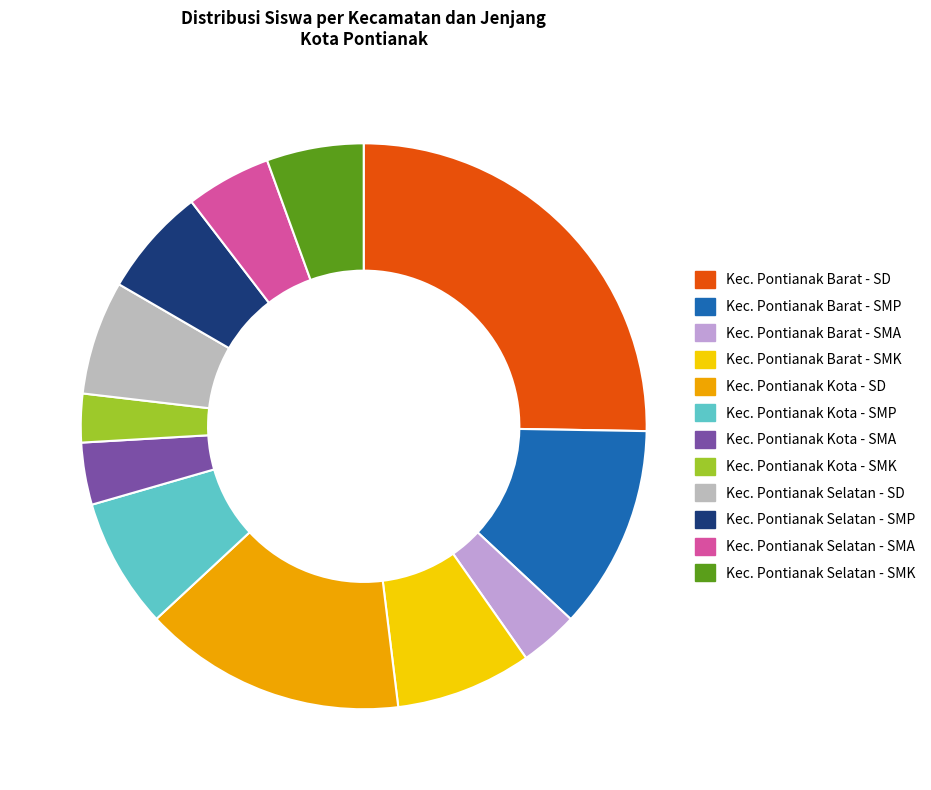

True or false: Kec. Pontianak Kota - SMP accounts for 20% of the total.

False